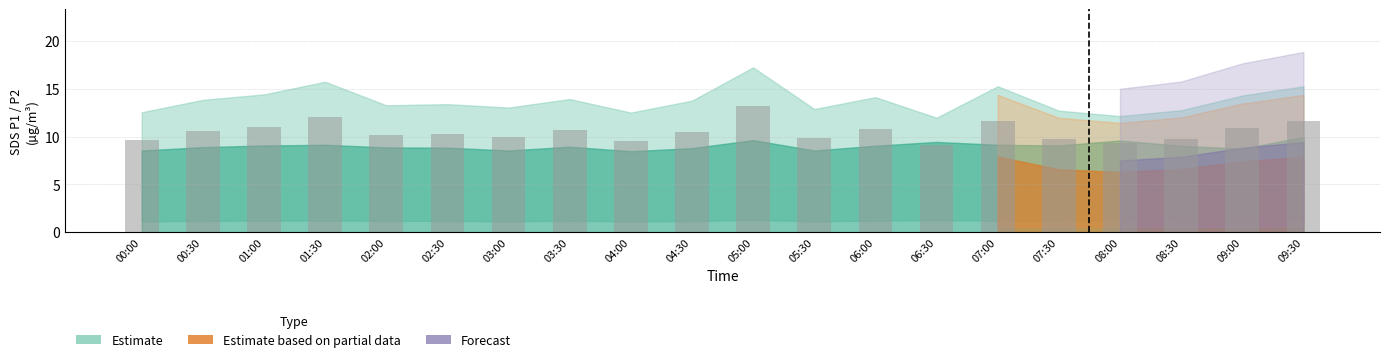

How many categories are shown in the chart?

20